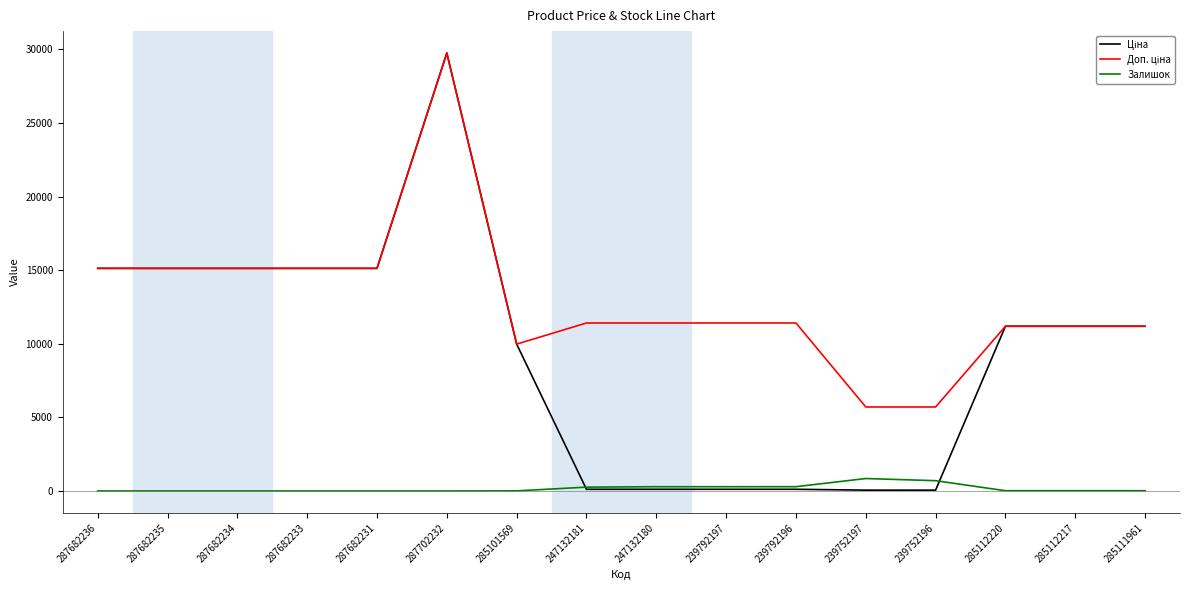

The Залишок series shows 698.0 at 239752196. True or false?

True